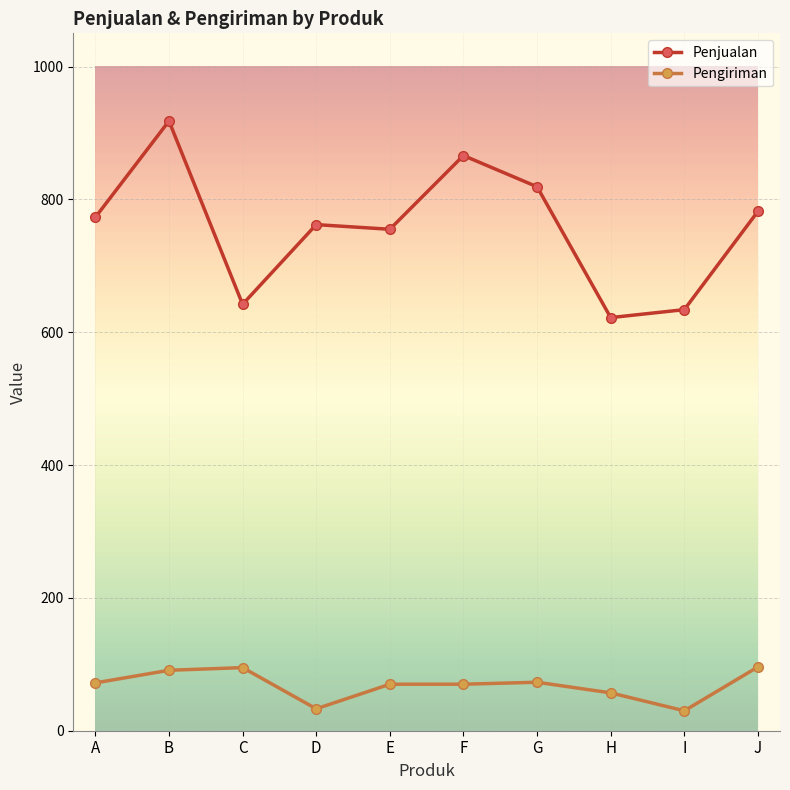

Where is the first local maximum for Penjualan?

B